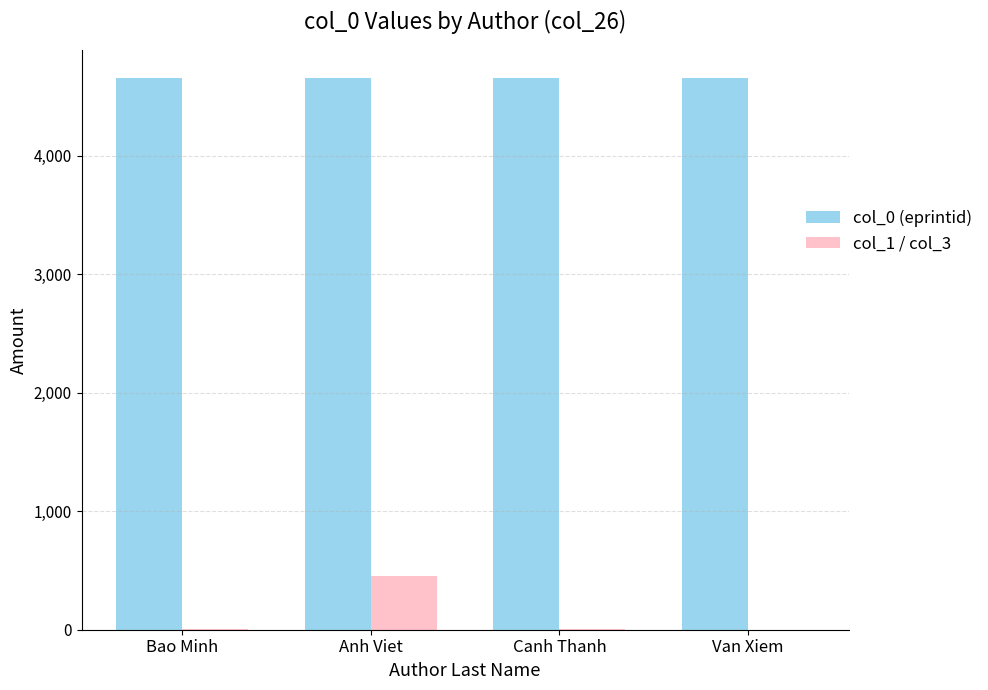

Is it true that col_0 (eprintid) equals 4660 at Van Xiem?

True